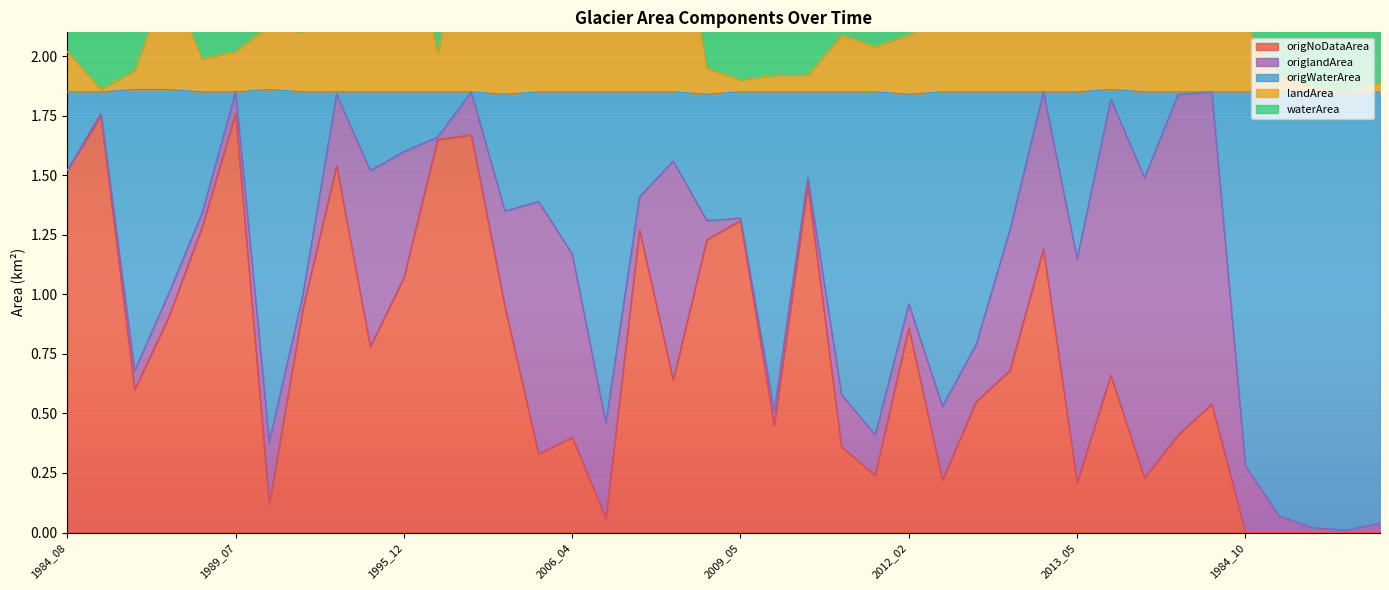

Which has a higher value, 1986_10 or 2006_04?

2006_04